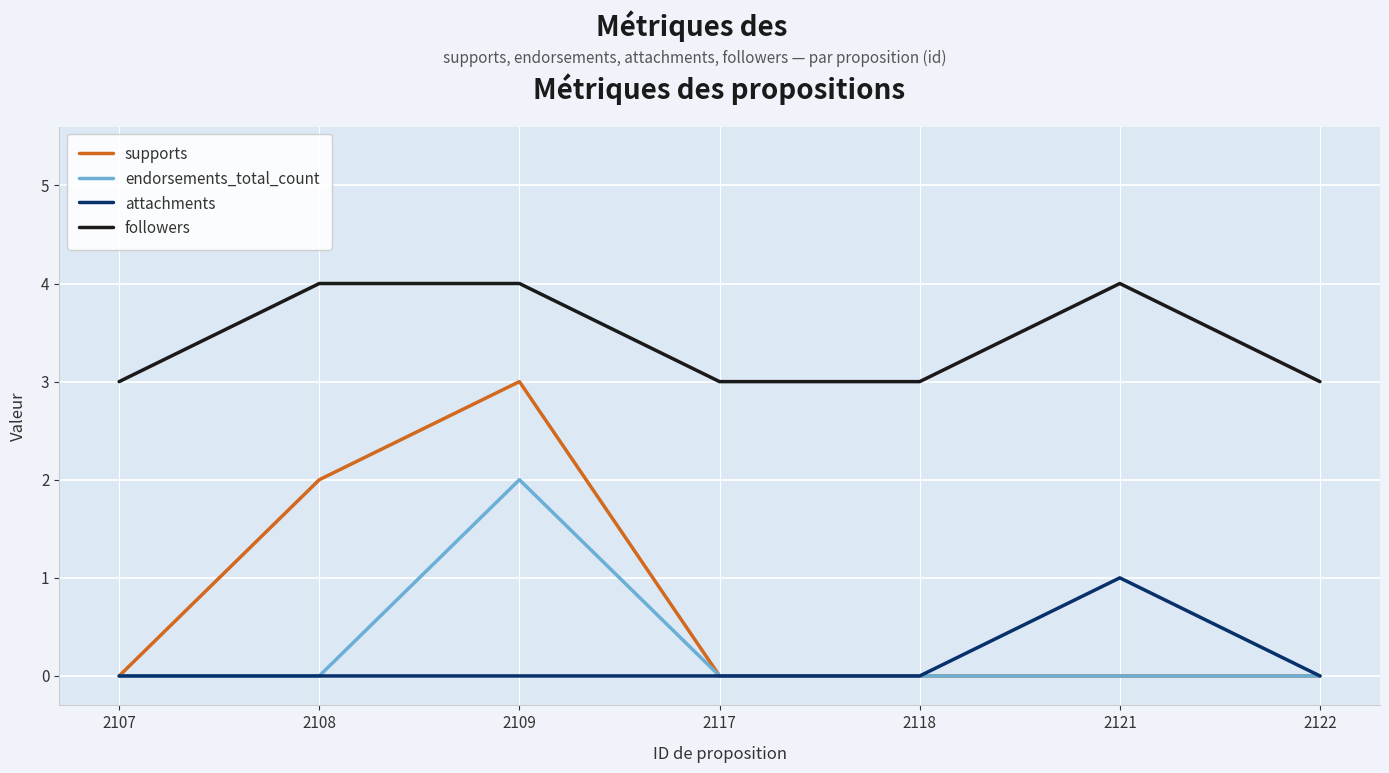

True or false: followers has a value of 4 at 2117.

False